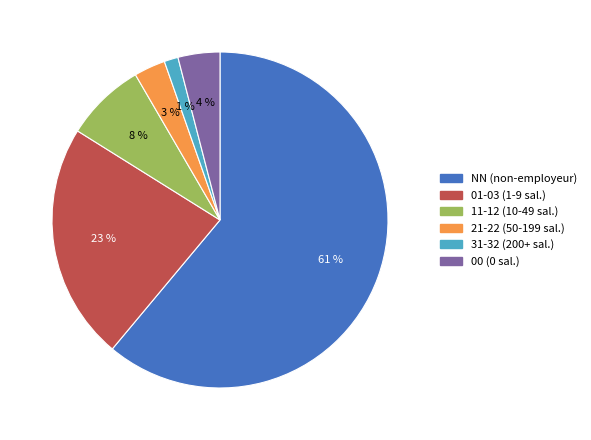

To the nearest percent, what is the difference between the largest and smallest slice percentages?

60%